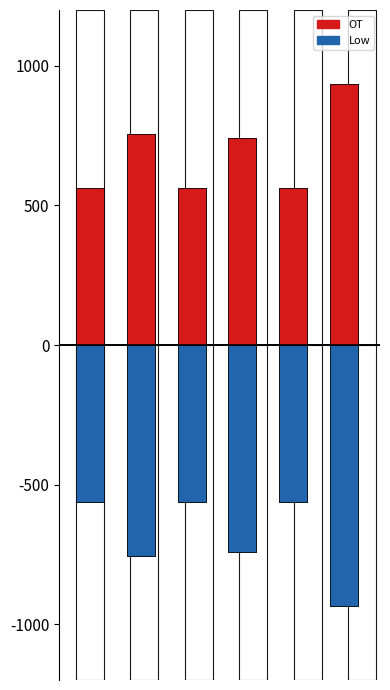

What is the difference between the Low values at 3 and 2?

180.6